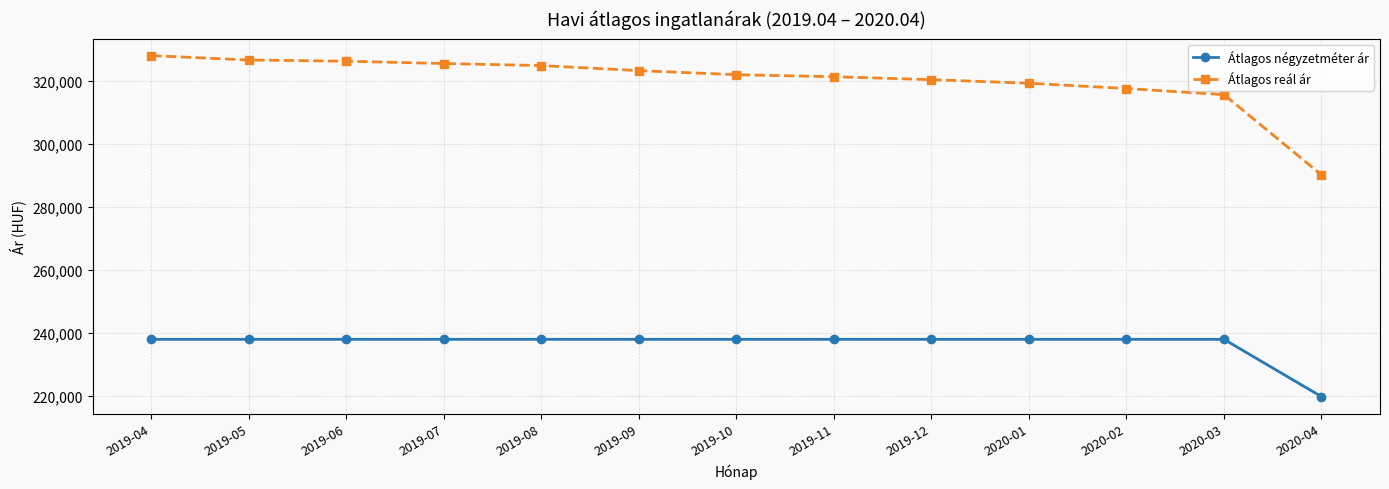

What is the sum of all Átlagos négyzetméter ár values?

3075800